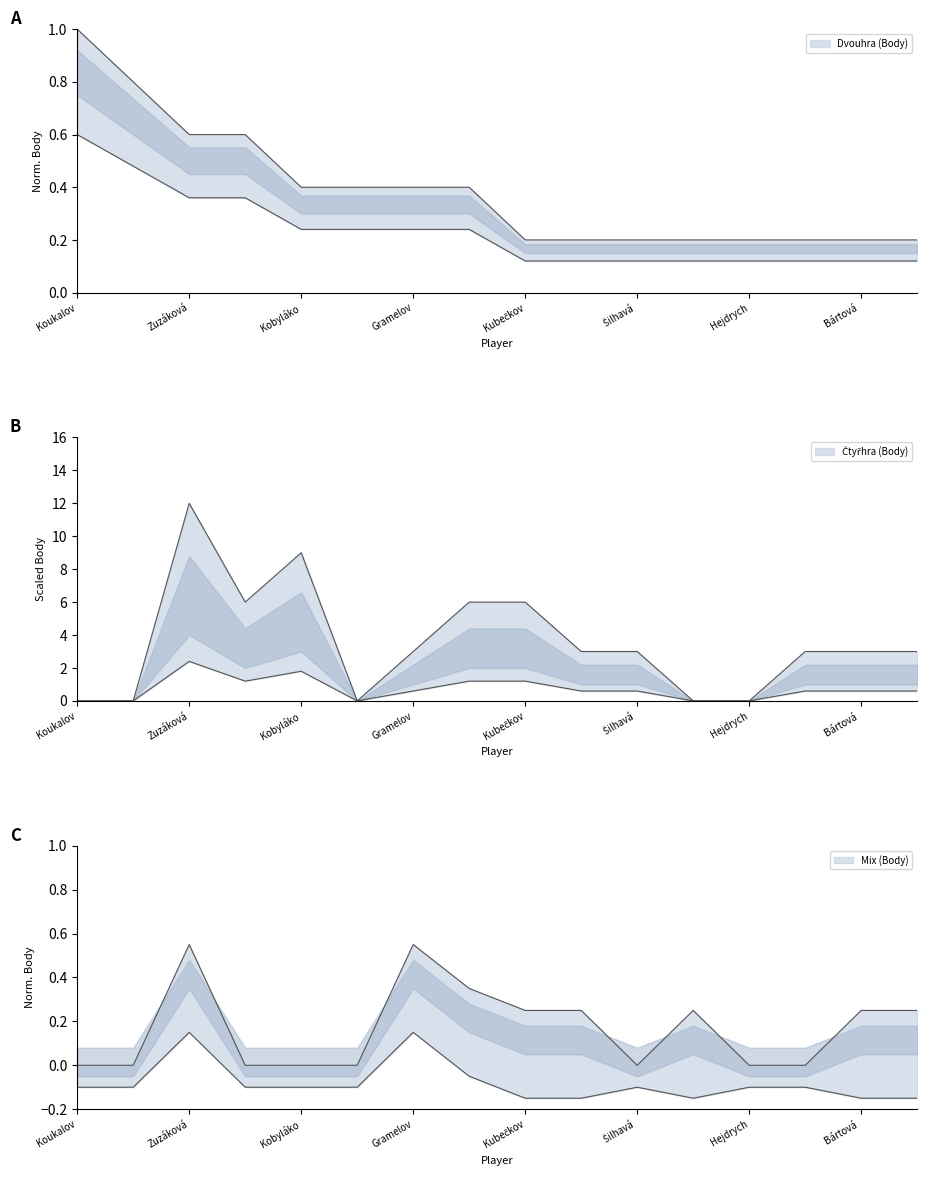

How many intersections are there between Čtyřhra (Body) and Dvouhra (Body)?

5